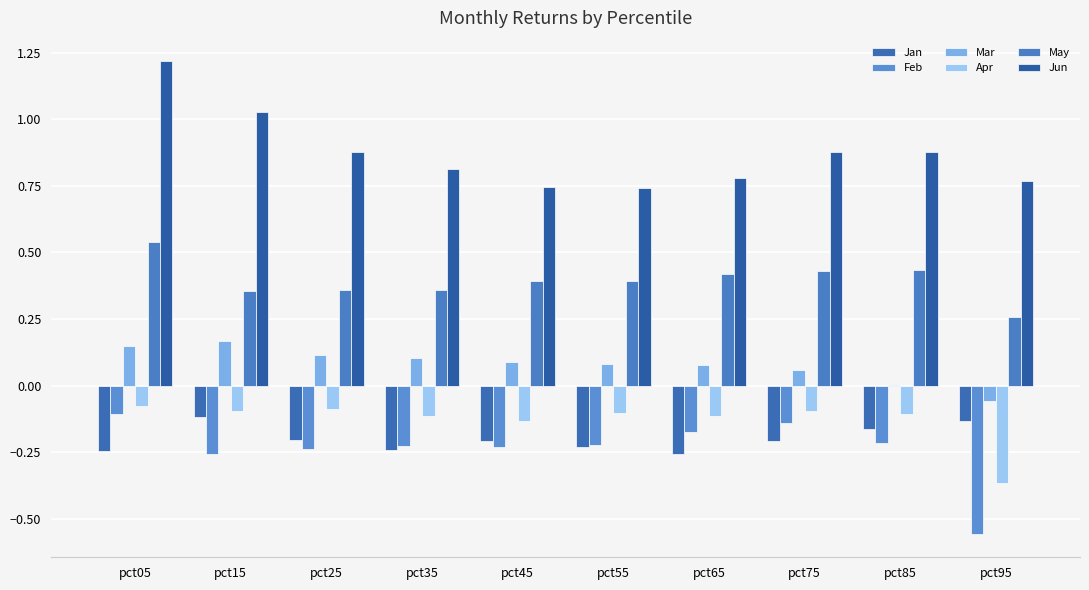

What is the value of the Jan bar at the 4th from the left?

-0.2